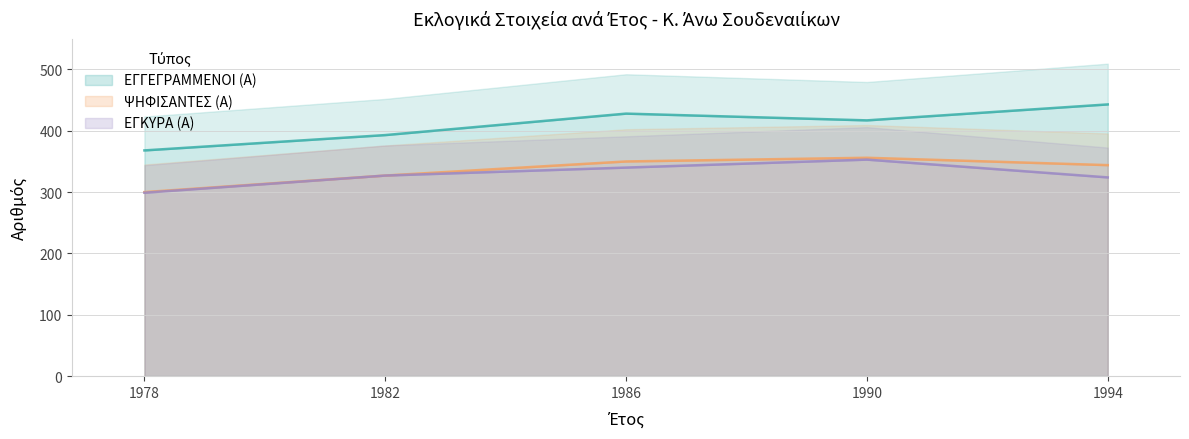

Which series has the widest spread of values?

ΕΓΓΕΓΡΑΜΜΕΝΟΙ (Α)